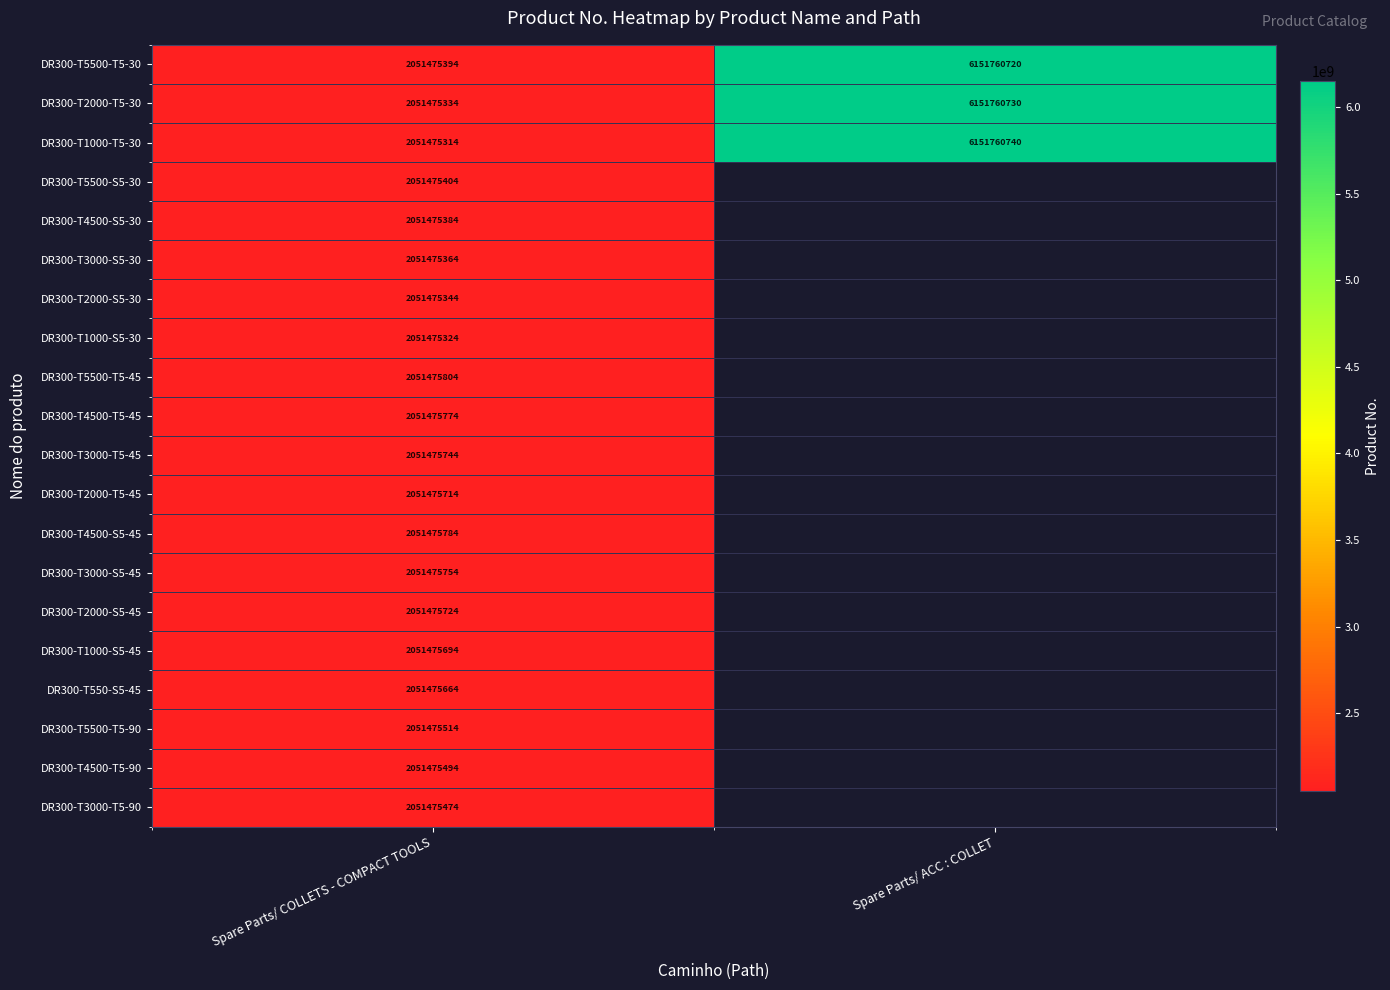

What is the total value across all series at Spare Parts/ COLLETS - COMPACT TOOLS?

41029511000